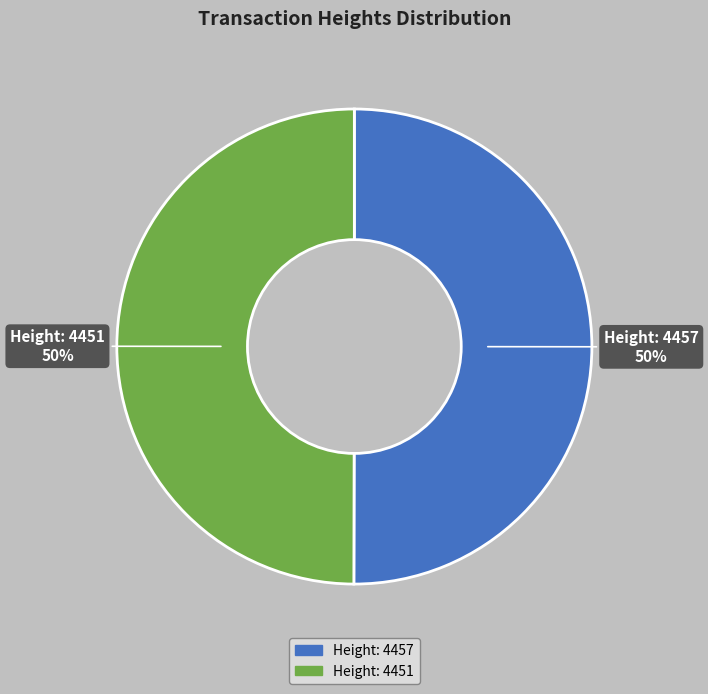

To the nearest percent, what is the average slice percentage?

50%